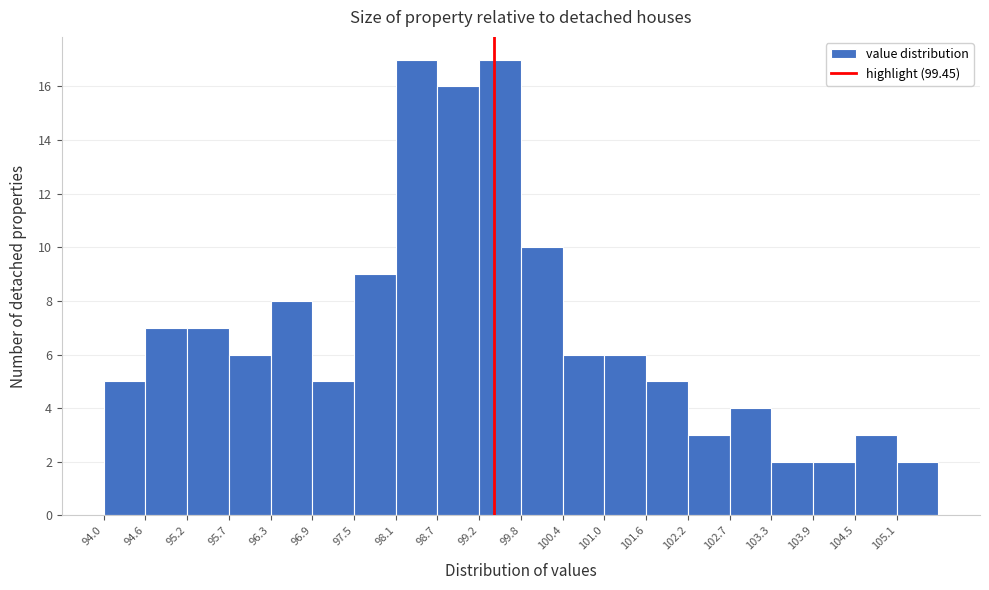

What is the height of the bar covering 99.8 to 100.4 on the x-axis? Neither the bar edges nor the heights are printed on the chart, so give them approximately, as read against the axes.

10